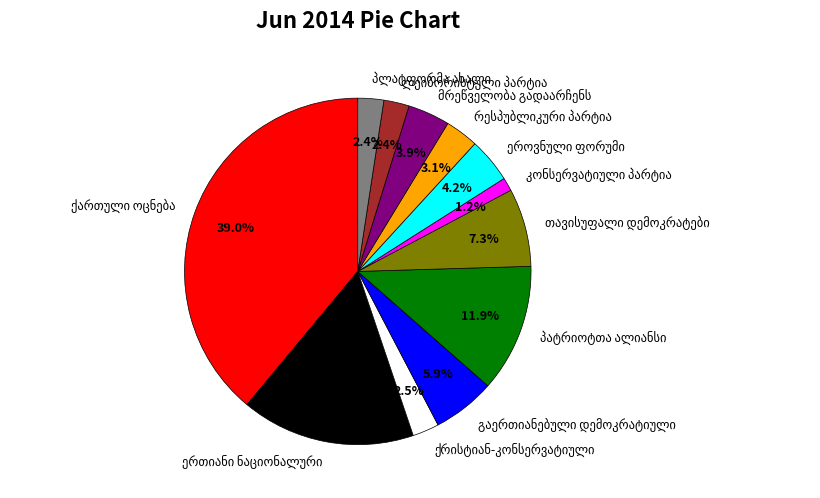

Does any single category account for the majority?

No